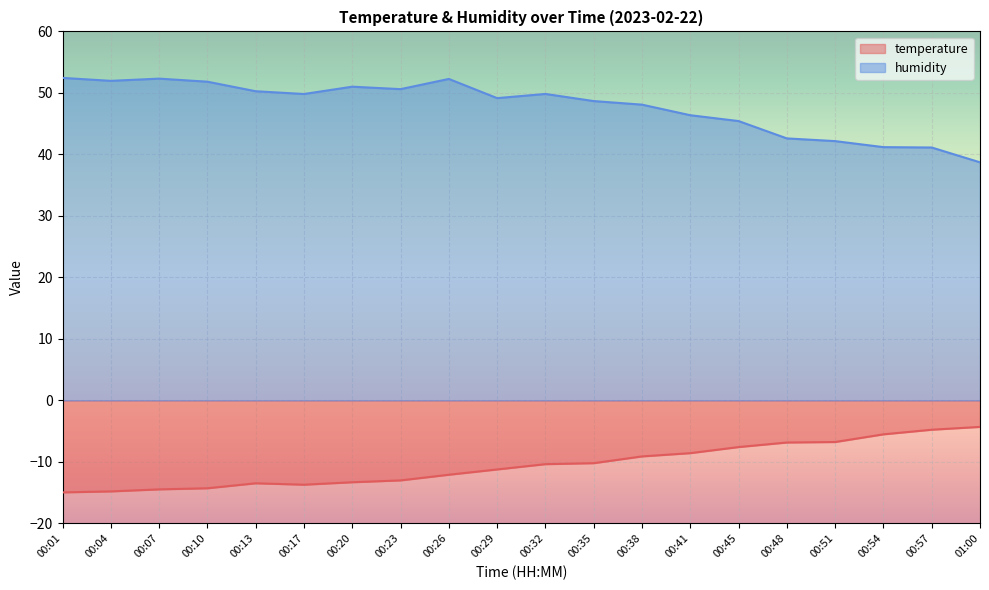

Where does the temperature series first go above -10?

00:38